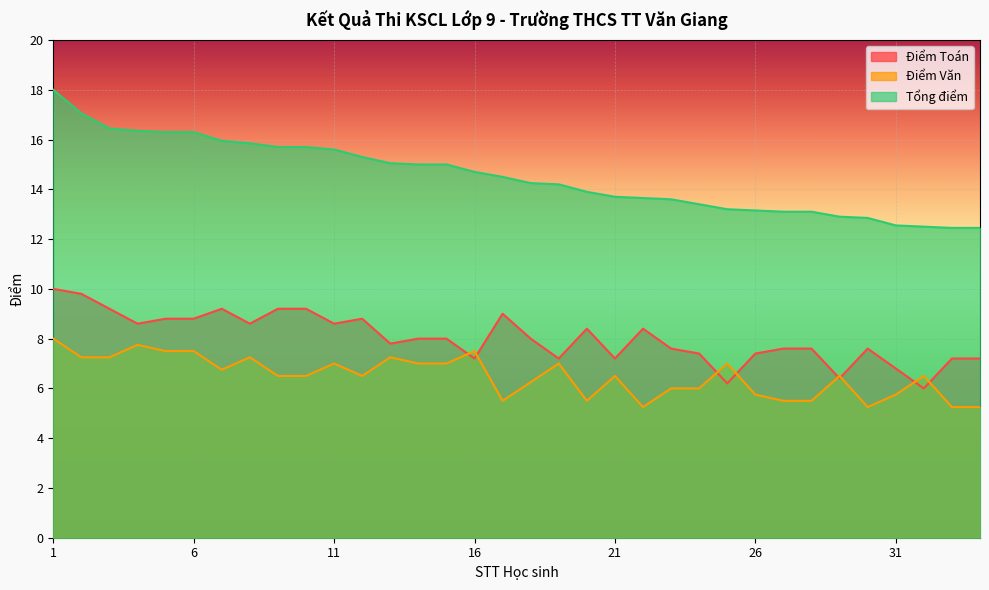

How many values in the Điểm Văn series exceed 6?

22